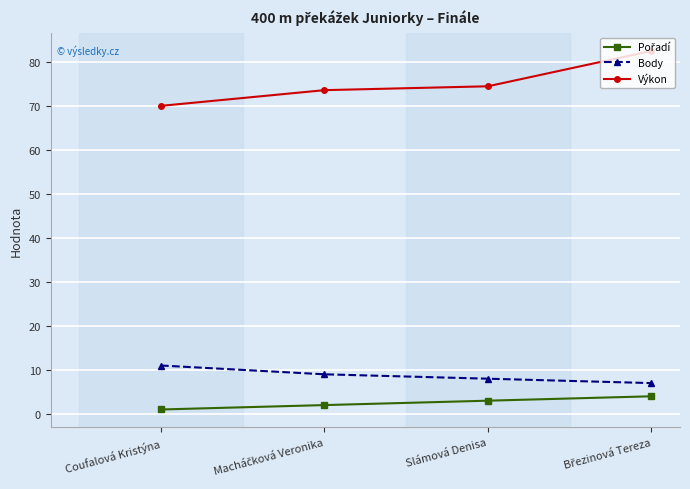

What is the maximum value for Body?

11.0